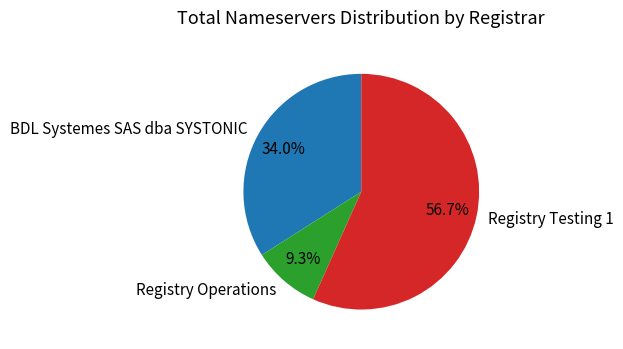

Rank the categories by value from lowest to highest.

Registry Operations, BDL Systemes SAS dba SYSTONIC, Registry Testing 1